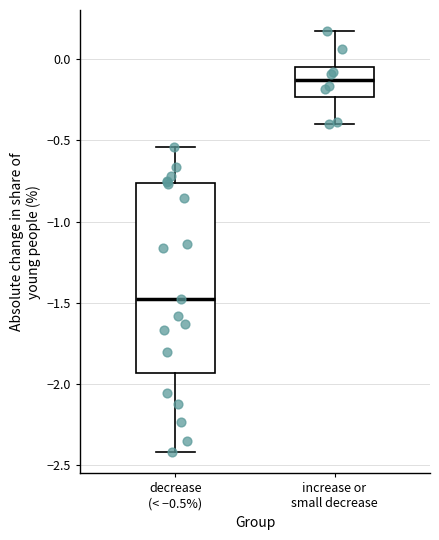

Where is the lower edge of the box for increase or small decrease on the y-axis? The values are not printed on the chart, so give them approximately, as read against the axis.

-0.25